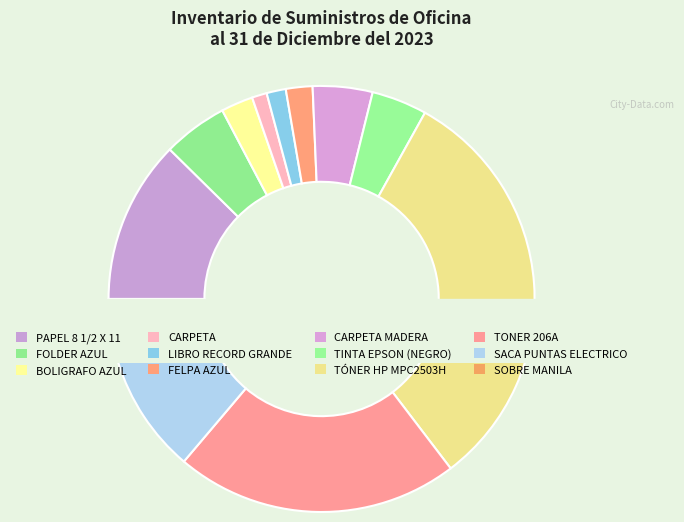

Rank the categories by value from highest to lowest.

TÓNER HP MPC2503H, TONER 206A, PAPEL 8 1/2 X 11, SACA PUNTAS ELECTRICO, FOLDER AZUL, SOBRE MANILA, CARPETA MADERA, TINTA EPSON (NEGRO), BOLIGRAFO AZUL, FELPA AZUL, LIBRO RECORD GRANDE, CARPETA